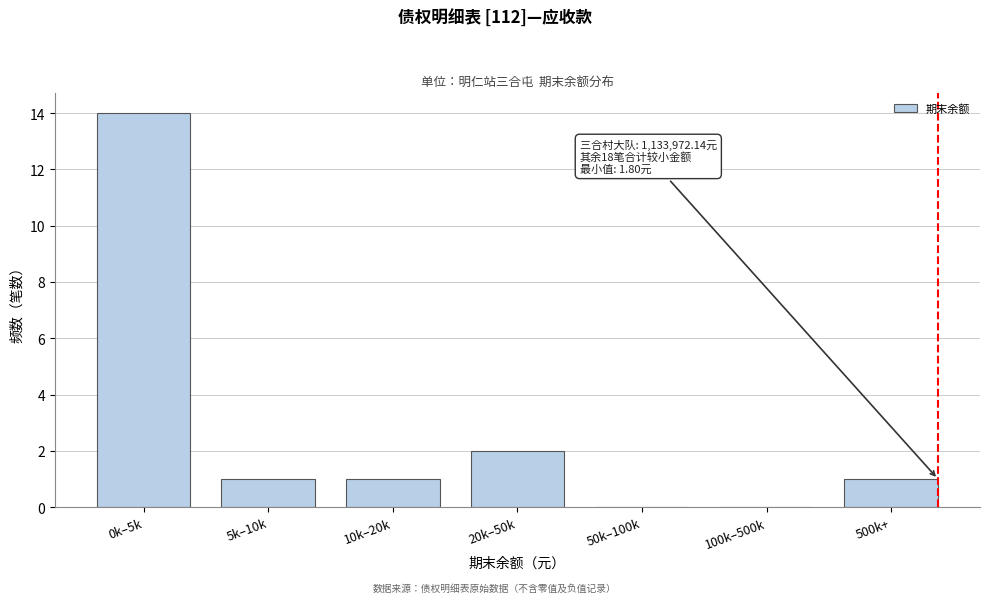

Reading left to right, transcribe all the data shown in this chart.

0k–5k=14	5k–10k=1	10k–20k=1	20k–50k=2	50k–100k=0	100k–500k=0	500k+=1